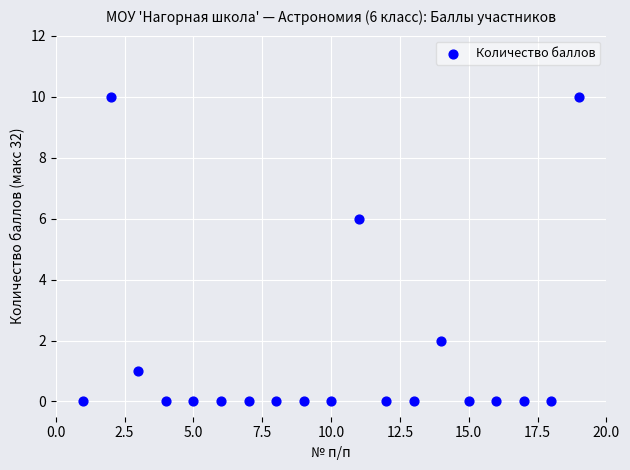

What is the range of Y values (max minus min)?

10